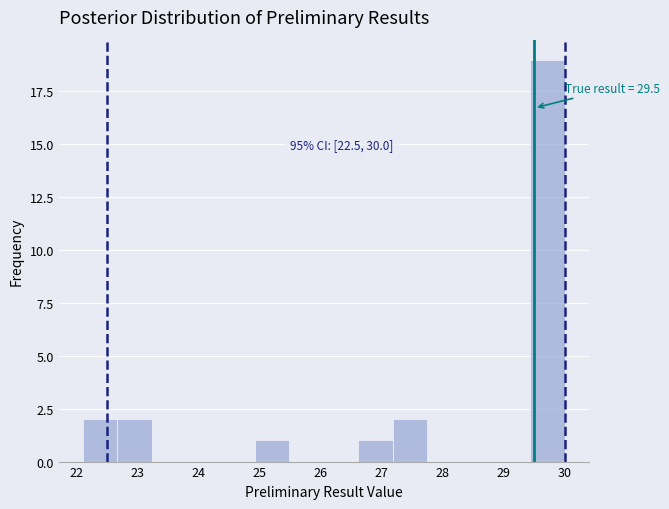

Over which range of the x-axis is the bar tallest?

29.4 to 30.0